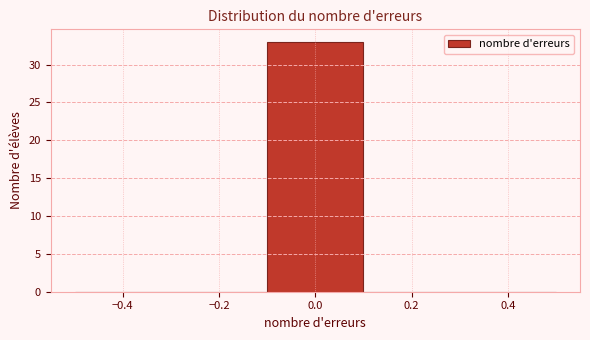

Reading left to right, list every bar in this chart as the range it spans on the x-axis followed by its height. The values are not printed on the chart, so give them approximately, as read against the axis.

-0.5 to -0.3: 0
-0.3 to -0.1: 0
-0.1 to 0.1: 33
0.1 to 0.3: 0
0.3 to 0.5: 0